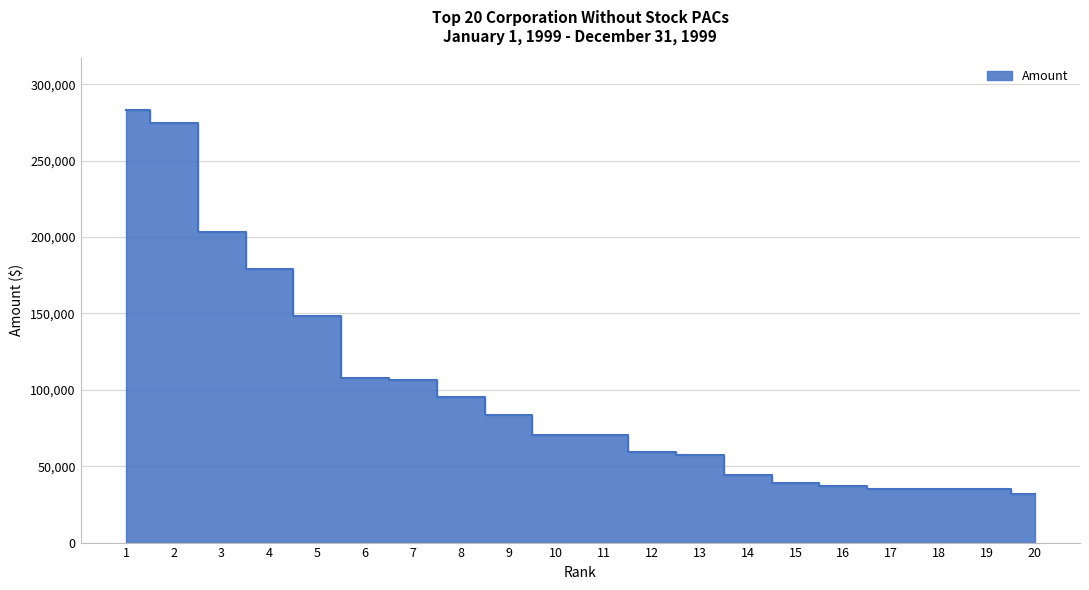

What is the value of the 17th point from the left?

35046